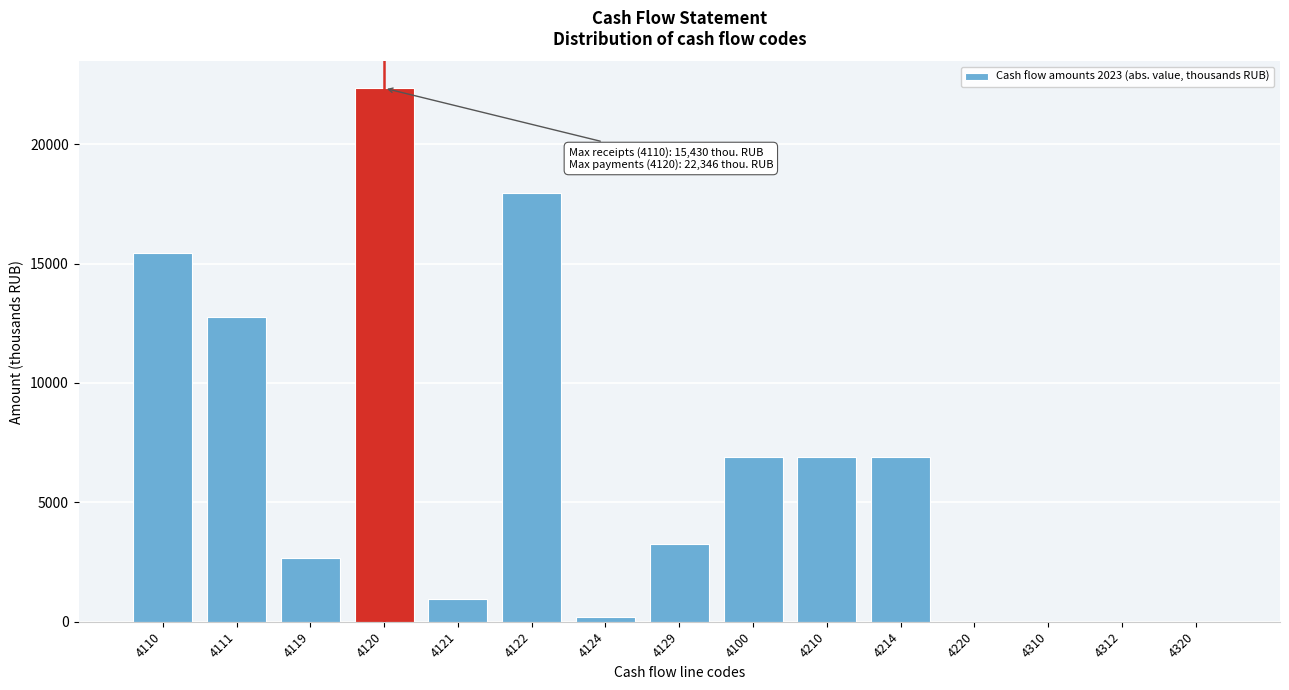

Reading right to left, extract all data points from this chart.

4320=0	4312=0	4310=0	4220=0	4214=6916	4210=6916	4100=6916	4129=3235	4124=213	4122=17934	4121=964	4120=22346	4119=2673	4111=12757	4110=15430